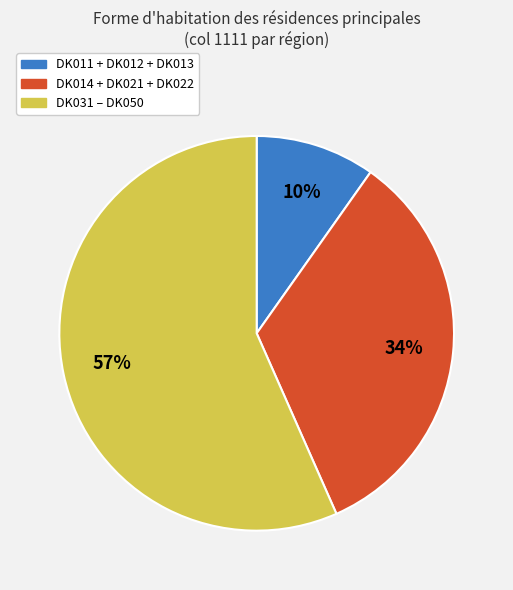

Does any single category account for the majority?

Yes